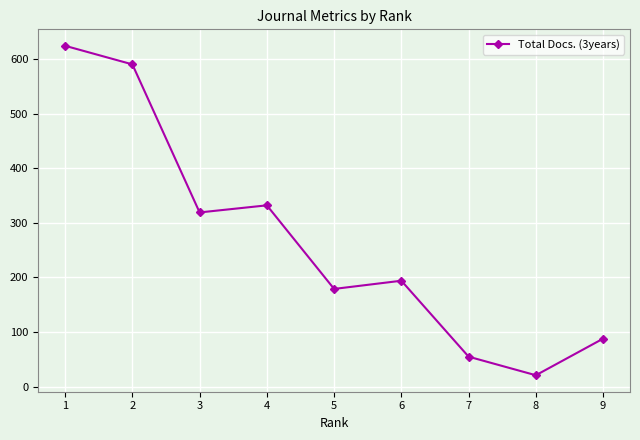

Reading left to right, extract all data points from this chart.

1=624	2=590	3=319	4=332	5=179	6=194	7=55	8=21	9=88